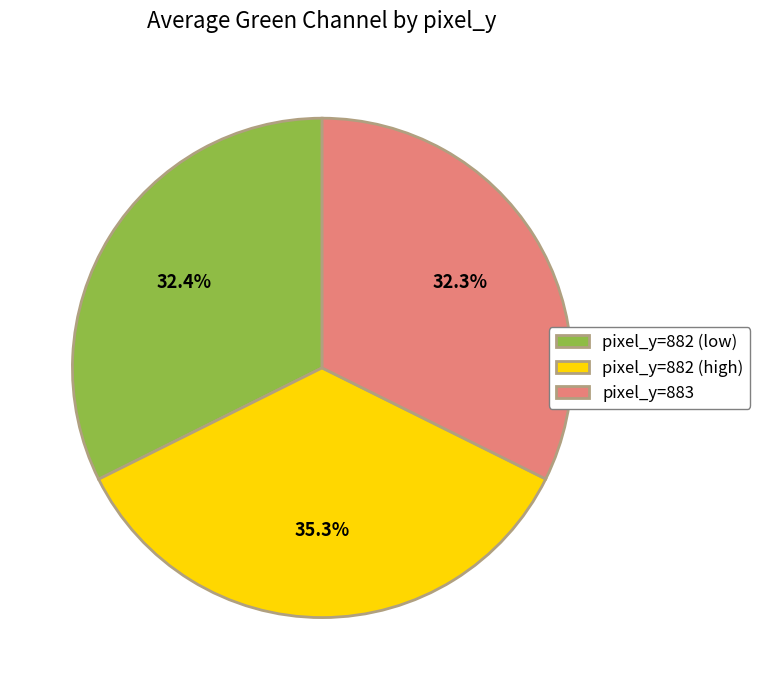

What is the largest slice in the pie chart?

pixel_y=882 (high)